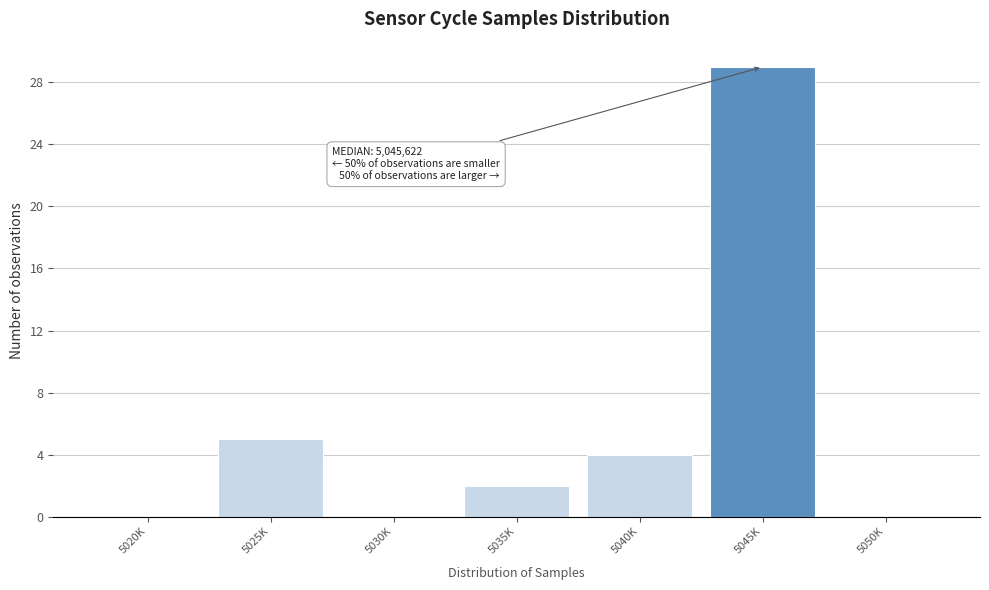

Reading right to left, transcribe all the data shown in this chart.

5050K=0	5045K=29	5040K=4	5035K=2	5030K=0	5025K=5	5020K=0